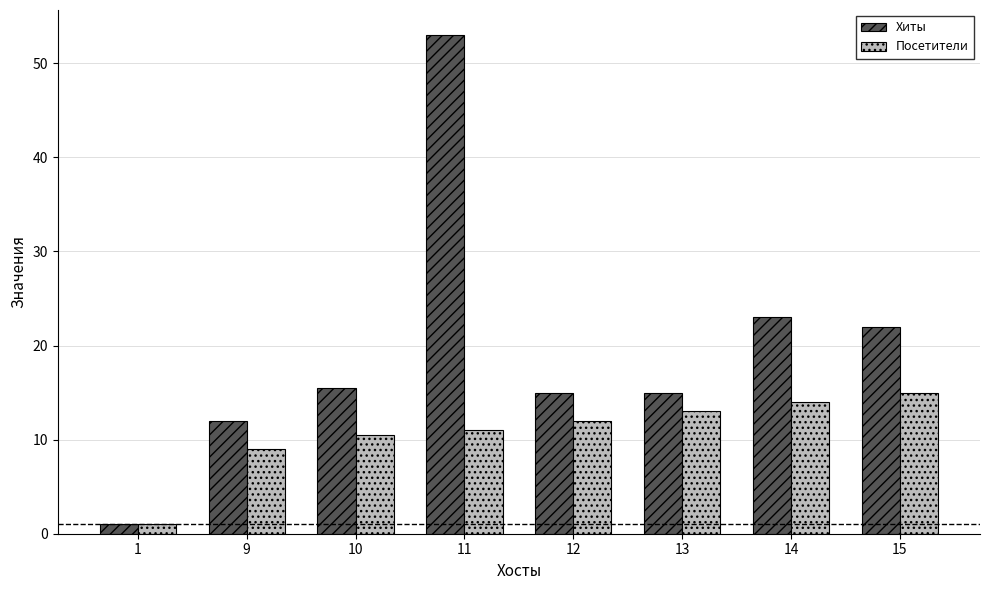

Between 12 and 14, which series saw the biggest shift?

Хиты